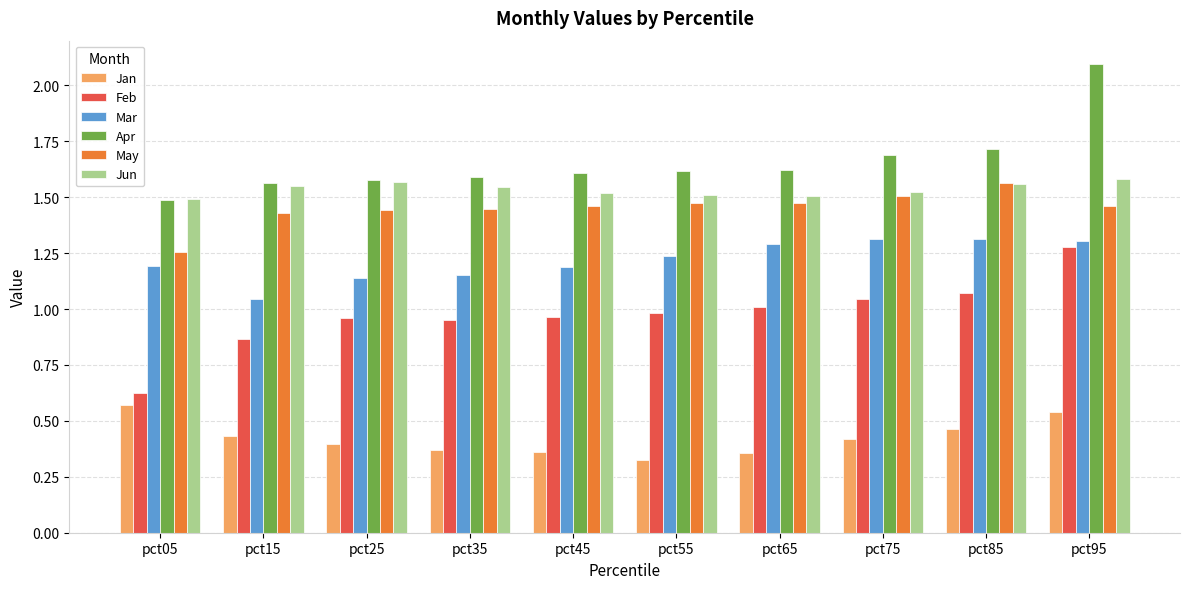

List the series in order of their peak value, lowest first.

Jan, Feb, Mar, May, Jun, Apr